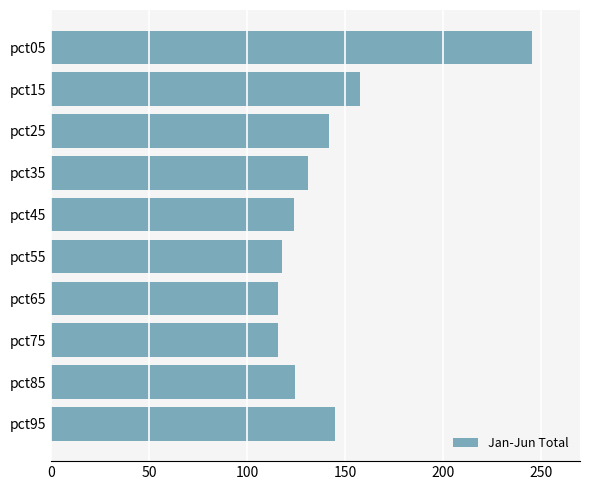

What is the difference between the values at pct95 and pct55?

26.9